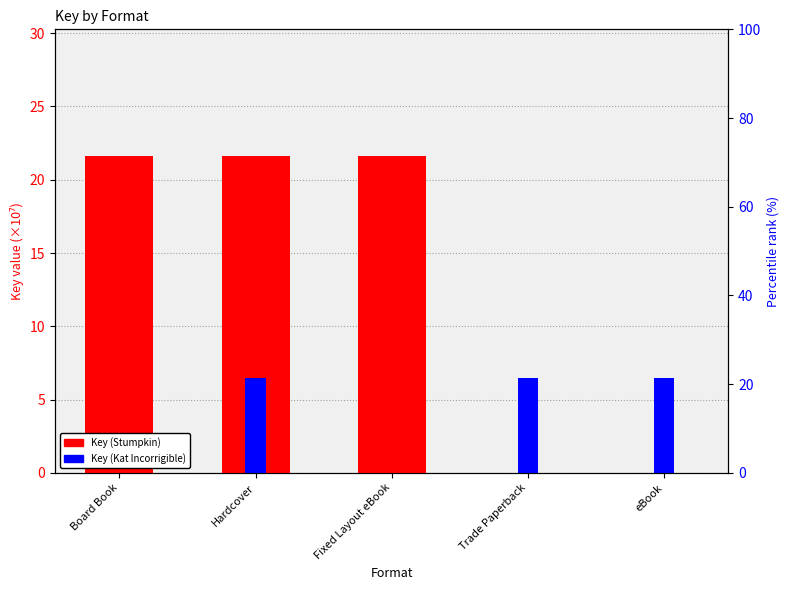

How many data points in Key (Kat Incorrigible) are less than 6?

2